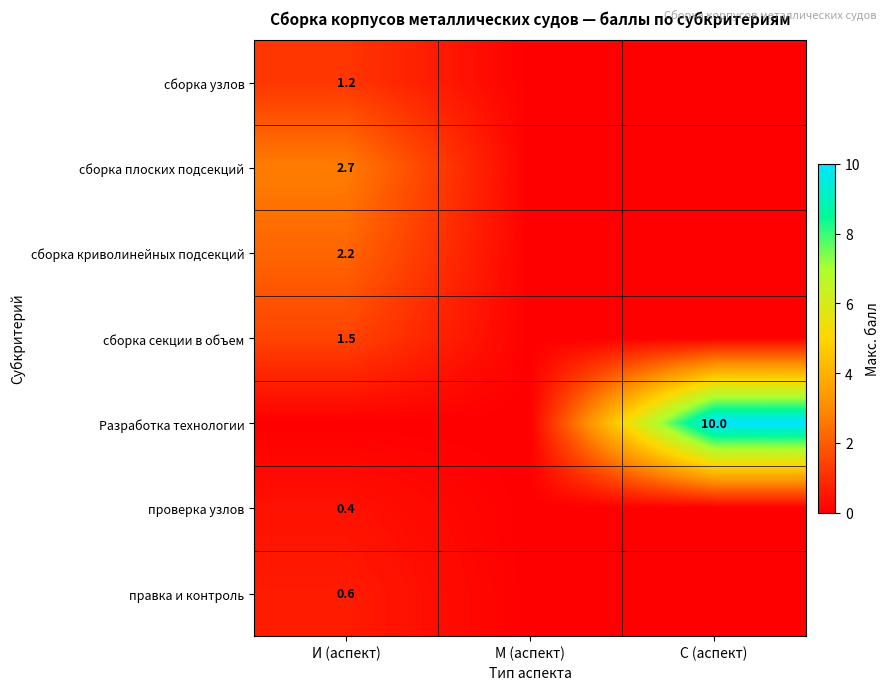

The value of Разработка технологии at С (аспект) is 10.0. True or false?

True